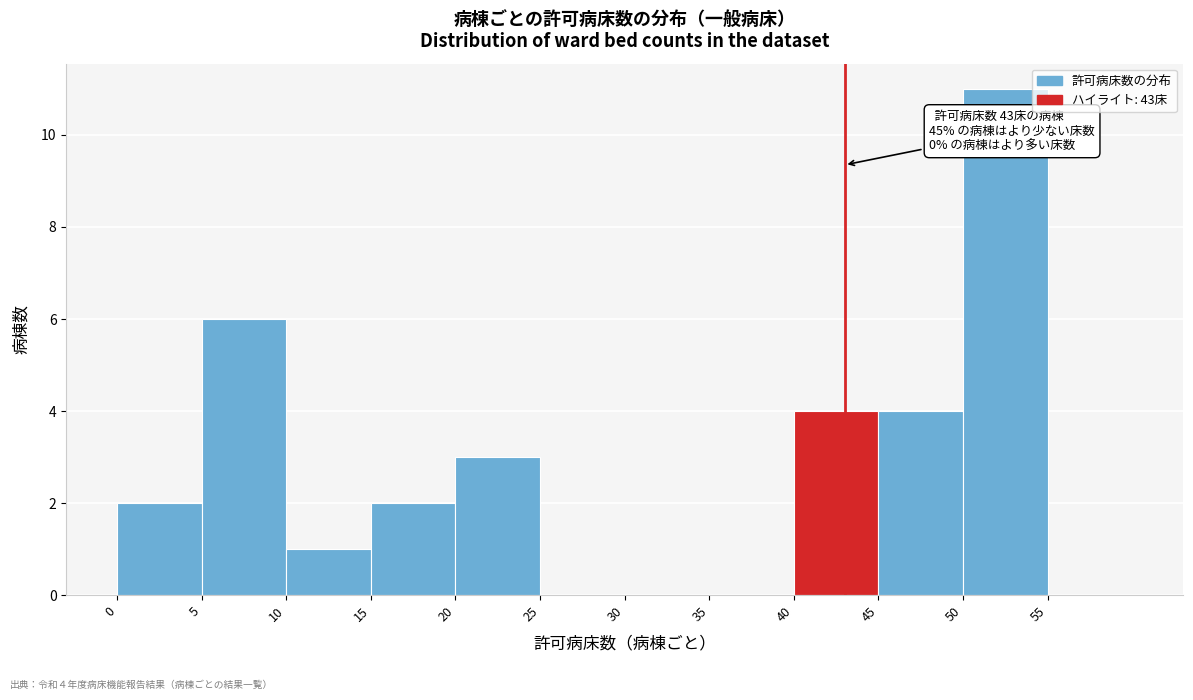

Which range on the x-axis has the tallest bar?

50 to 55